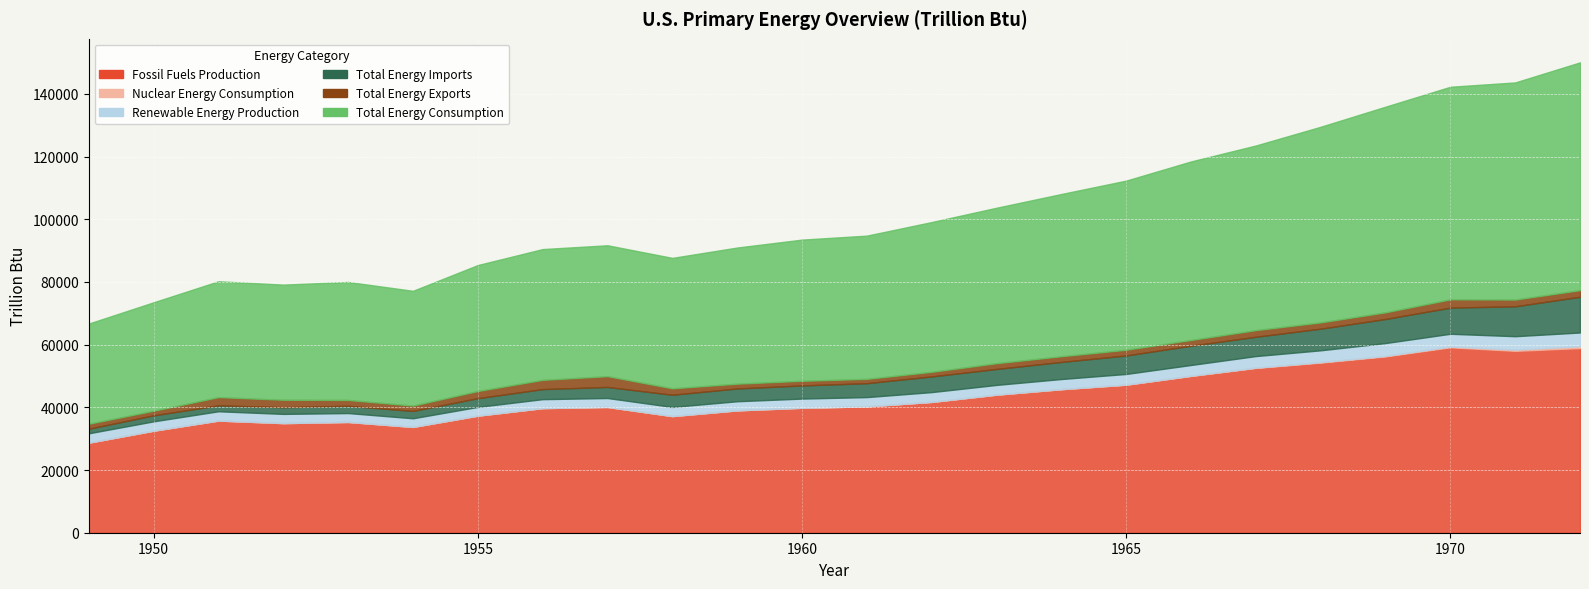

What is the average value of the Fossil Fuels Production series?

43441.5